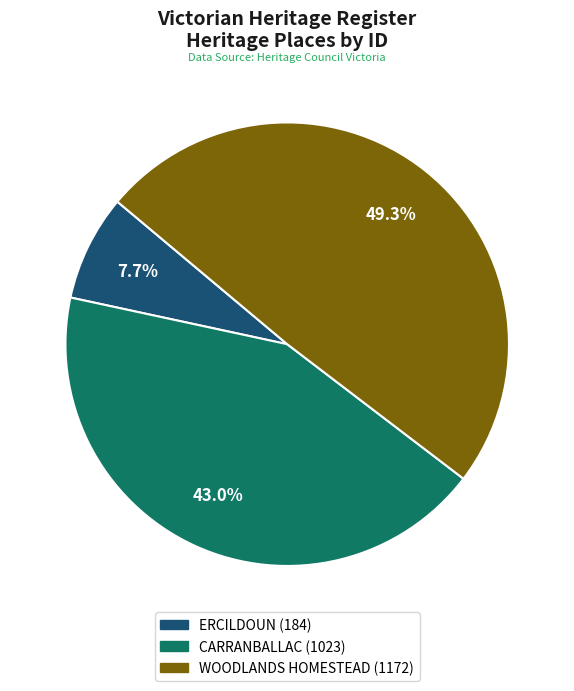

What is the ratio of the value at CARRANBALLAC to the value at WOODLANDS HOMESTEAD?

0.9